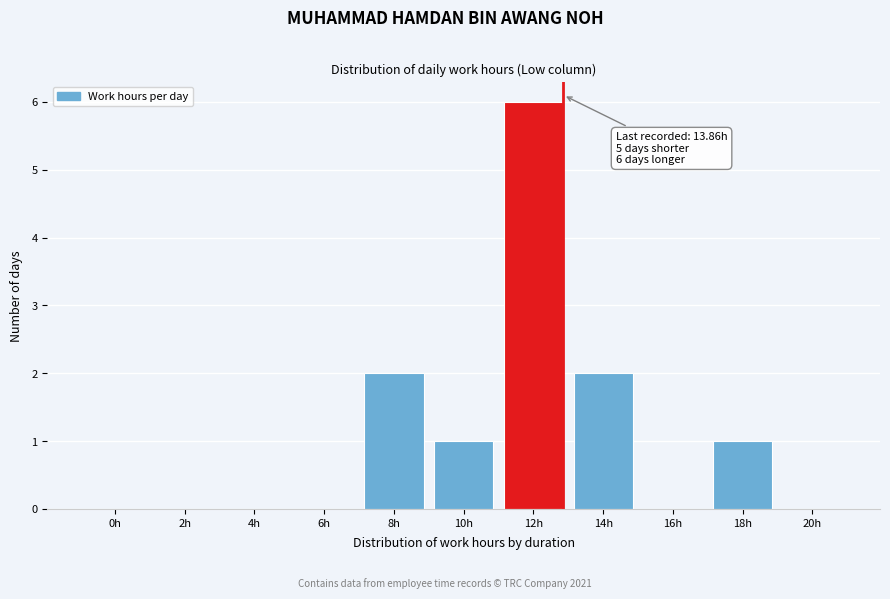

Reading right to left, transcribe all the data shown in this chart.

20h=0	18h=1	16h=0	14h=2	12h=6	10h=1	8h=2	6h=0	4h=0	2h=0	0h=0